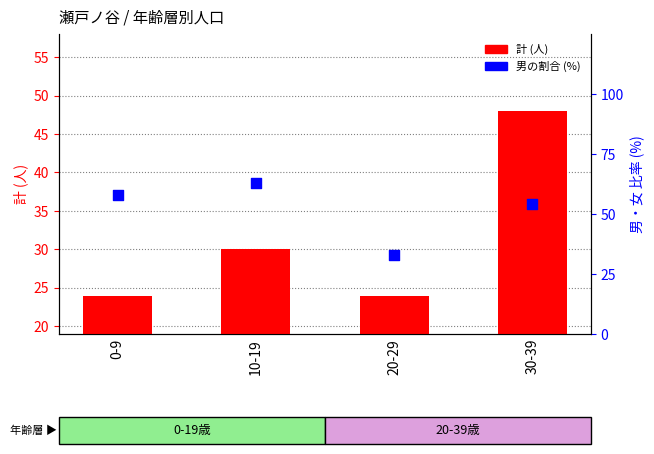

What is the total value across all series at 20-29?

57